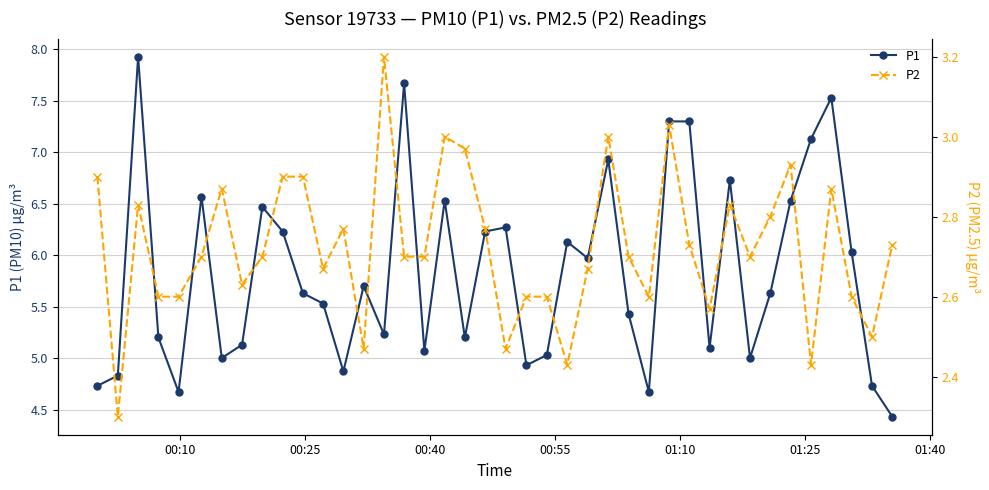

What is the highest value of the P1 series?

7.9